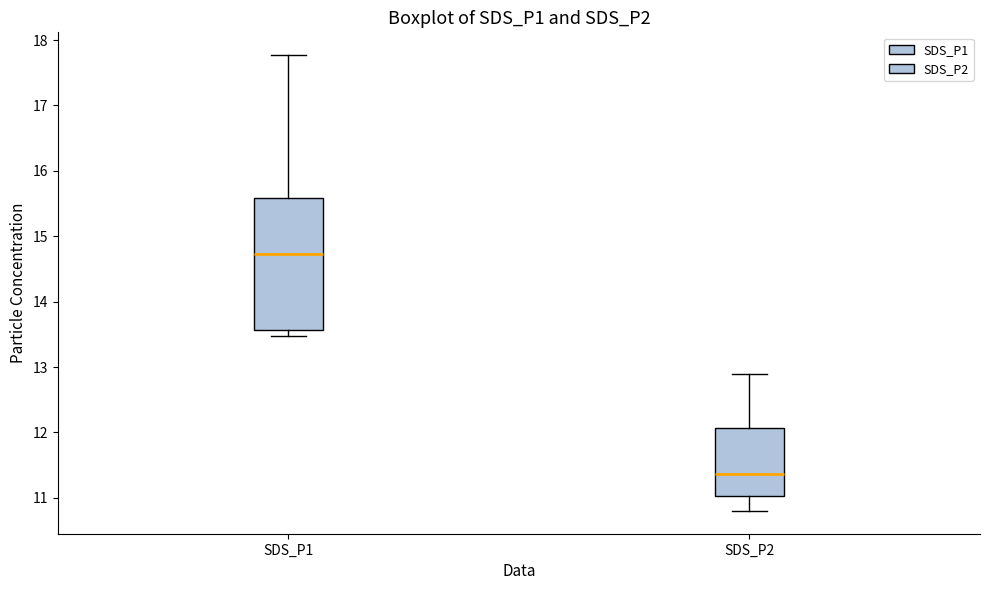

Where is the upper edge of the box for SDS_P2 on the y-axis? The values are not printed on the chart, so give them approximately, as read against the axis.

12.1